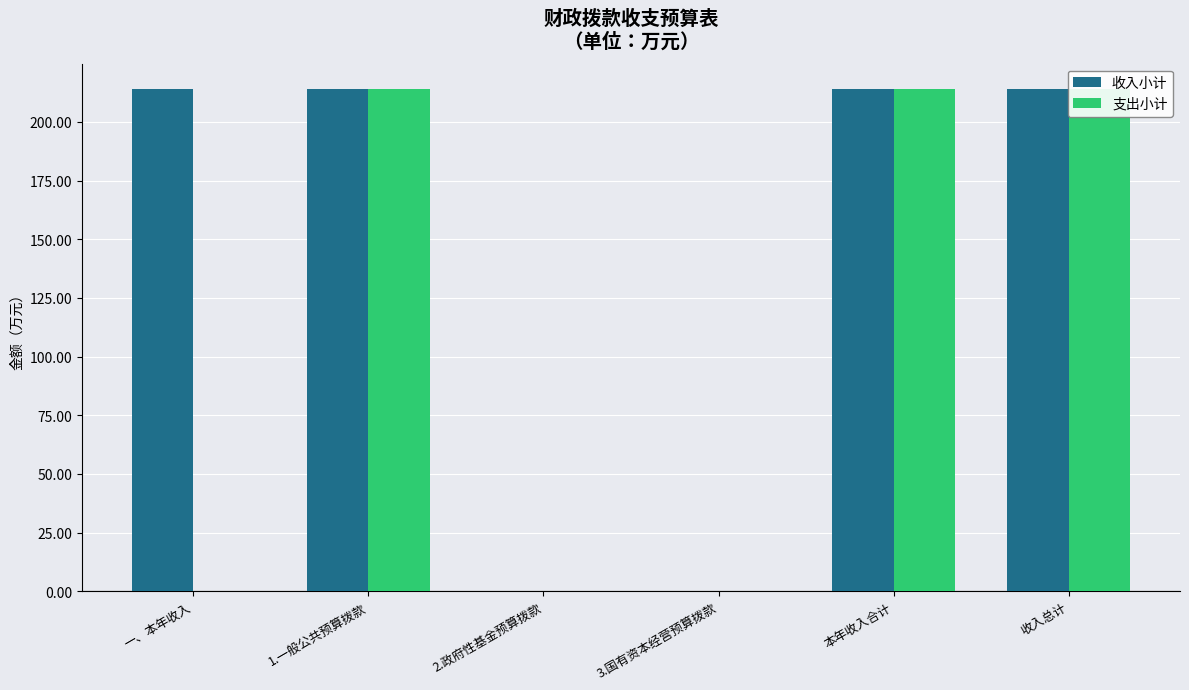

The 收入小计 series shows 214.2 at 一、本年收入. True or false?

True